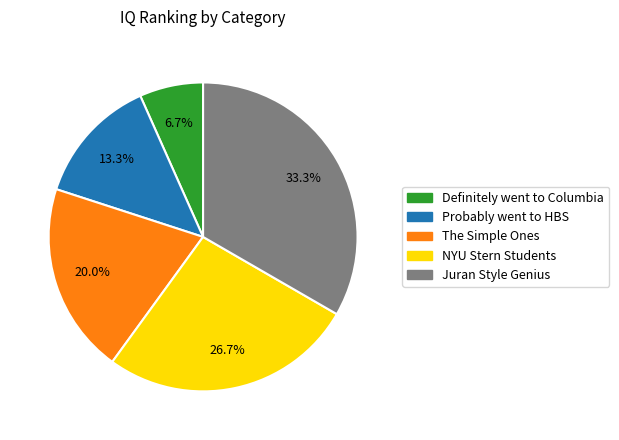

To the nearest percent, what portion does Probably went to HBS represent?

13%